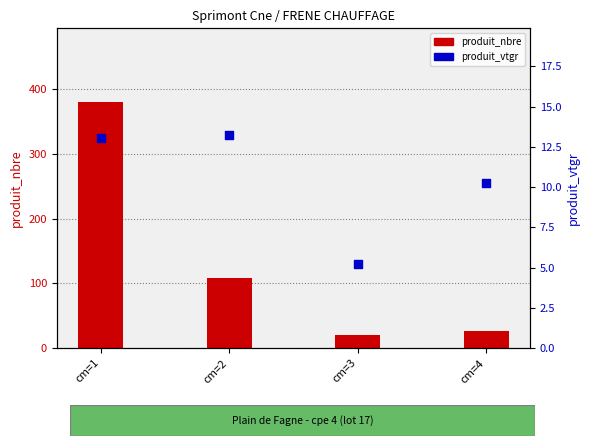

Which series reaches the maximum Y coordinate?

produit_nbre